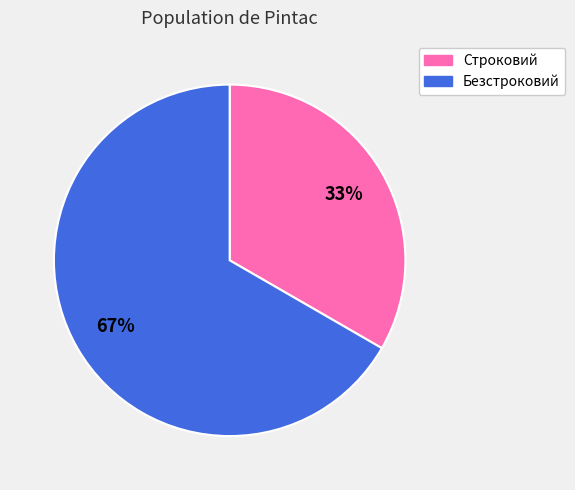

Combined, do Строковий and Безстроковий account for over 50%?

Yes